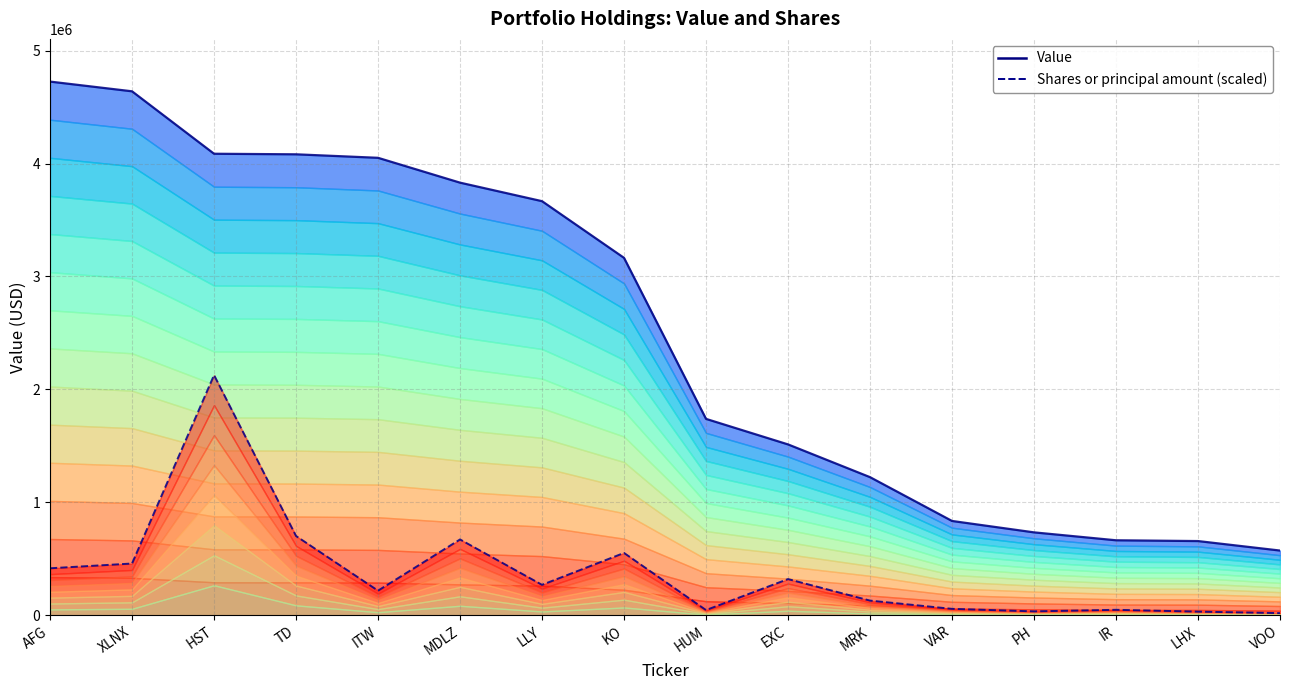

What is the difference between the maximum and minimum values in the Value series?

4153000.0